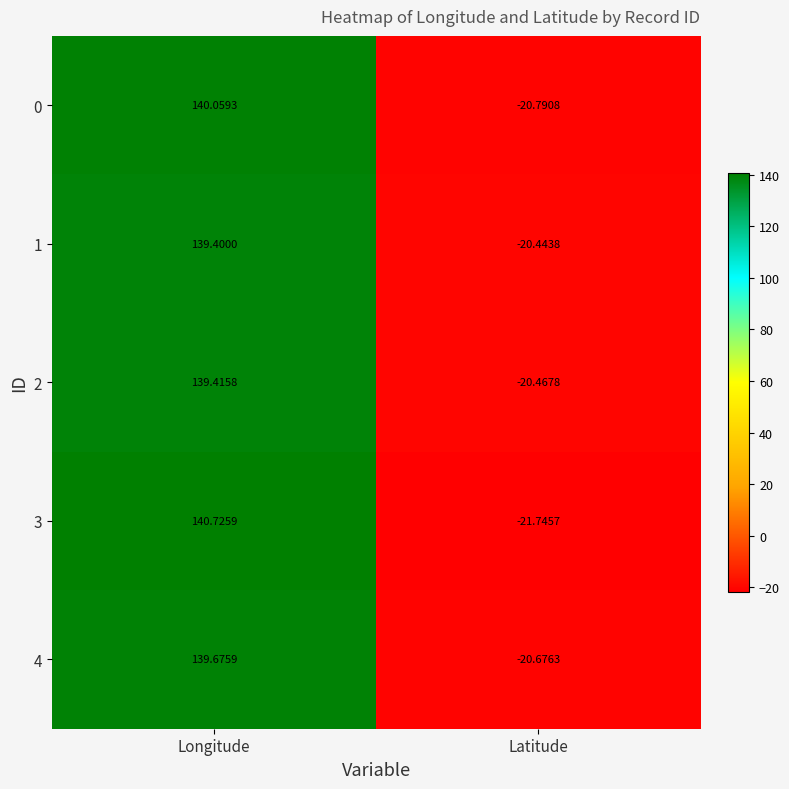

At which label is 0 closest to 59?

Latitude